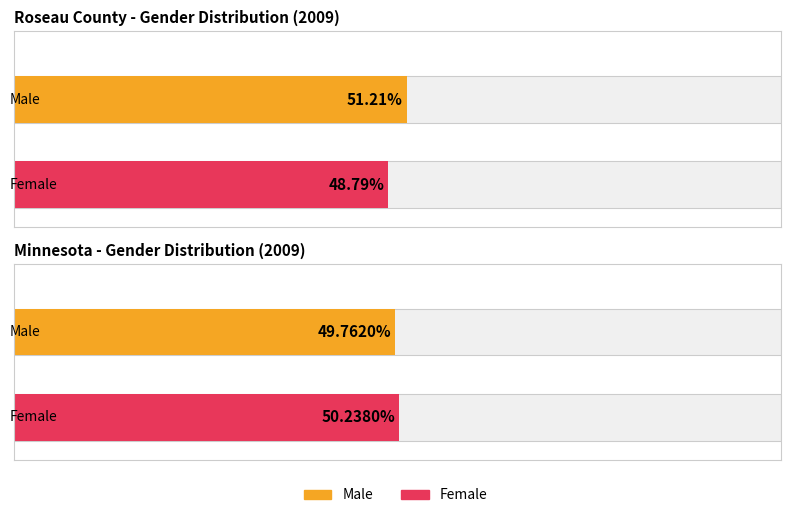

What is the label of the 2nd bar from the right?

Female